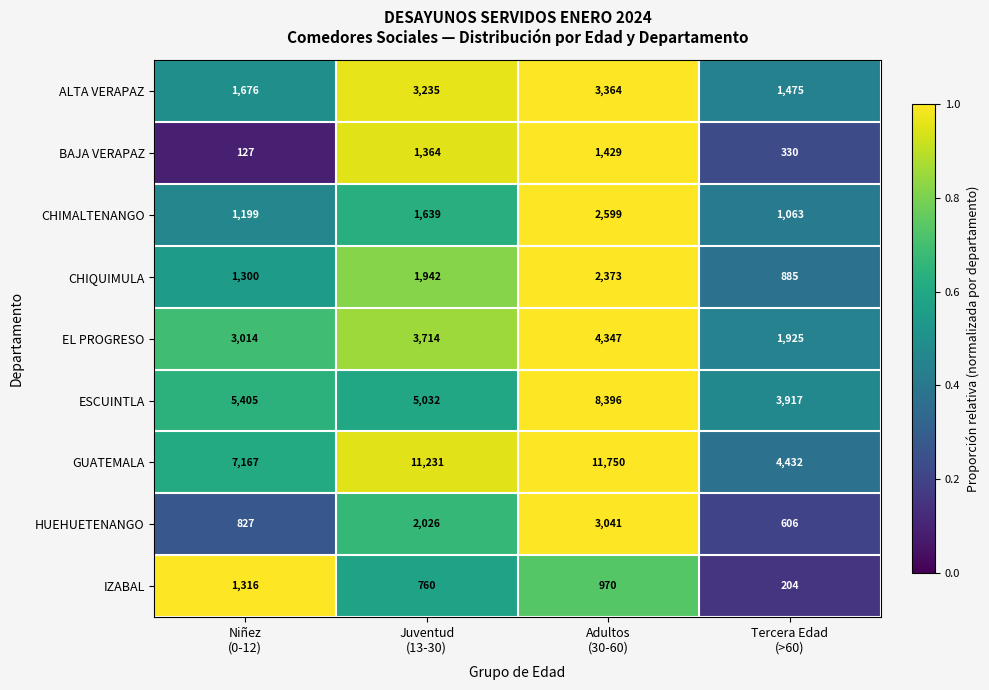

What is the highest value of the EL PROGRESO series?

4347